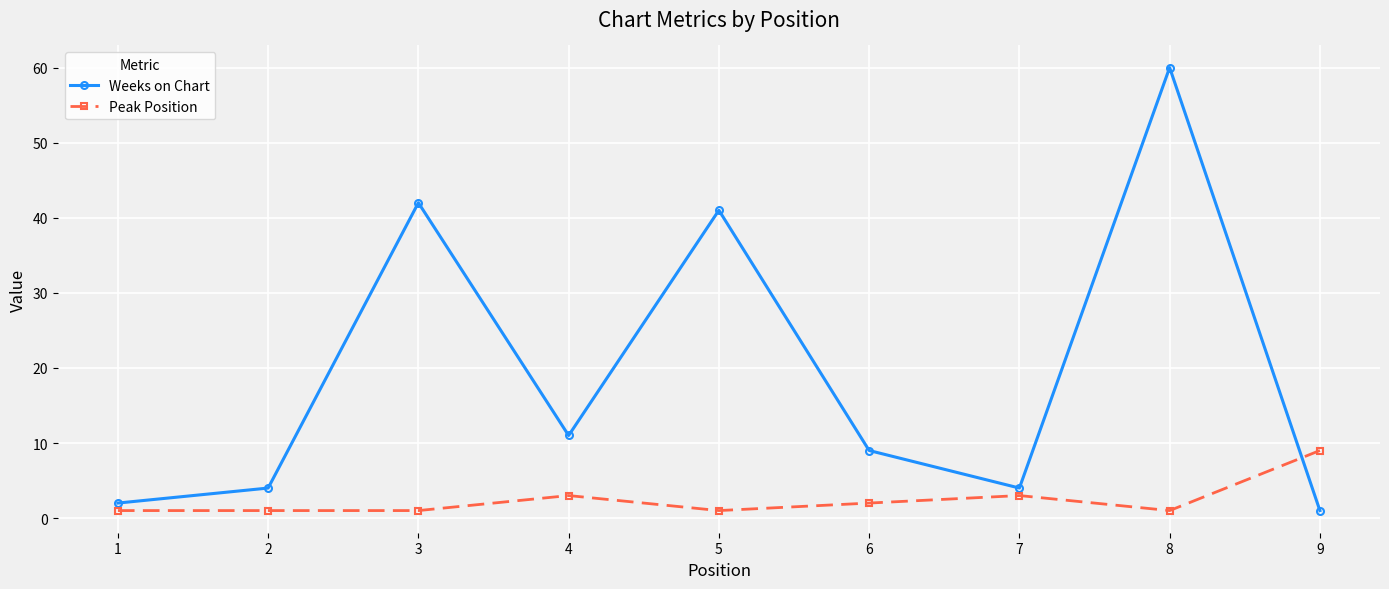

Which series has the widest spread of values?

Weeks on Chart